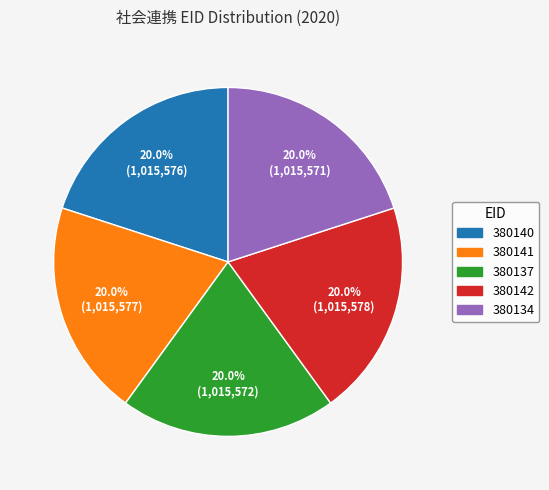

What is the total percentage of 380141 and 380134?

40.0%